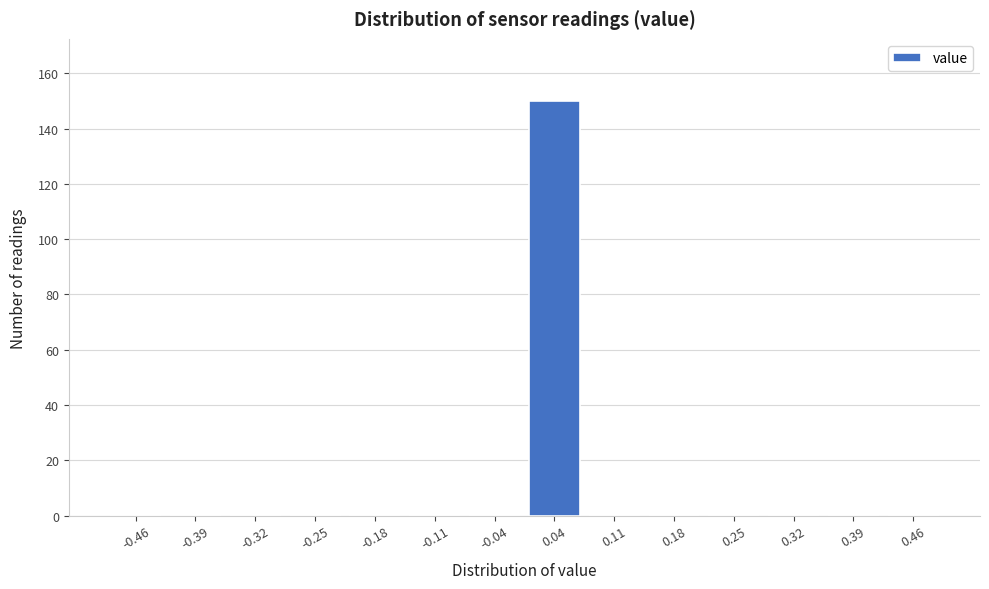

Reading left to right, transcribe this chart: for each bar, give the range it covers on the x-axis and its height. Neither the bar edges nor the heights are printed on the chart, so give them approximately, as read against the axes.

-0.50 to -0.43: 0
-0.43 to -0.36: 0
-0.36 to -0.29: 0
-0.29 to -0.21: 0
-0.21 to -0.14: 0
-0.14 to -0.07: 0
-0.07 to 0.00: 0
0.00 to 0.07: 150
0.07 to 0.14: 0
0.14 to 0.21: 0
0.21 to 0.29: 0
0.29 to 0.36: 0
0.36 to 0.43: 0
0.43 to 0.50: 0